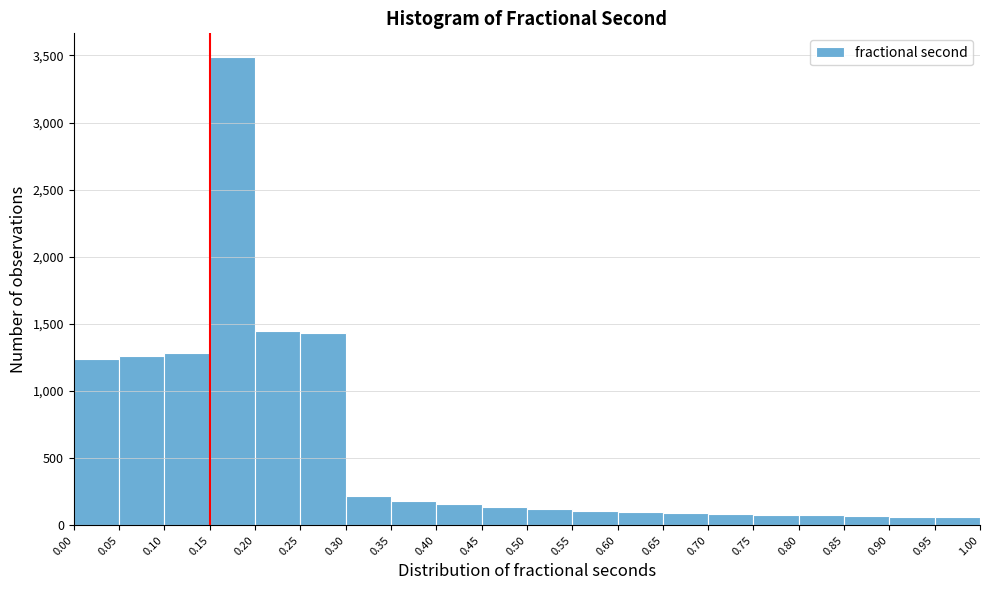

What is the height of the bar covering 0.45 to 0.50 on the x-axis? The values are not printed on the chart, so give them approximately, as read against the axis.

150